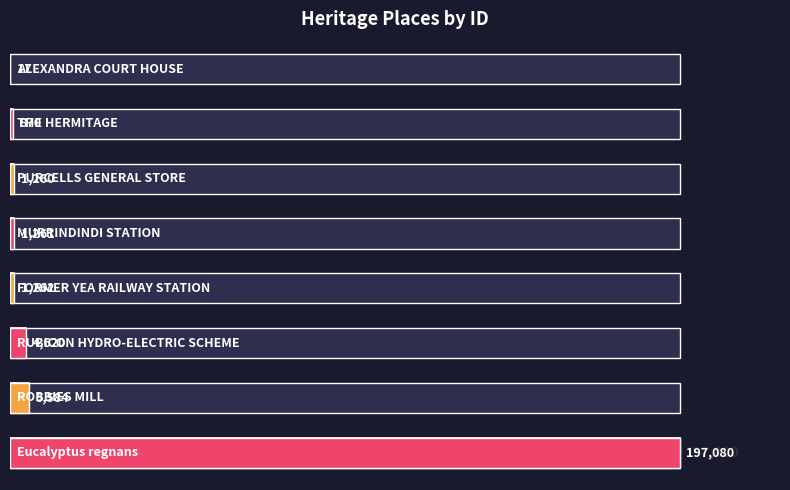

The value at 250000 is 7523. True or false?

False